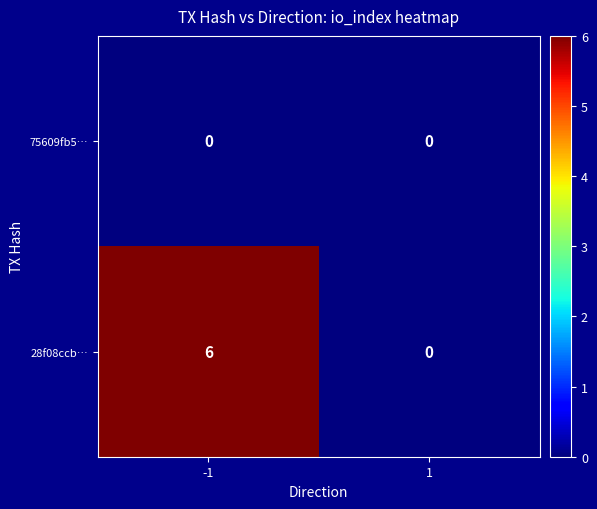

How many categories are shown in the chart?

2